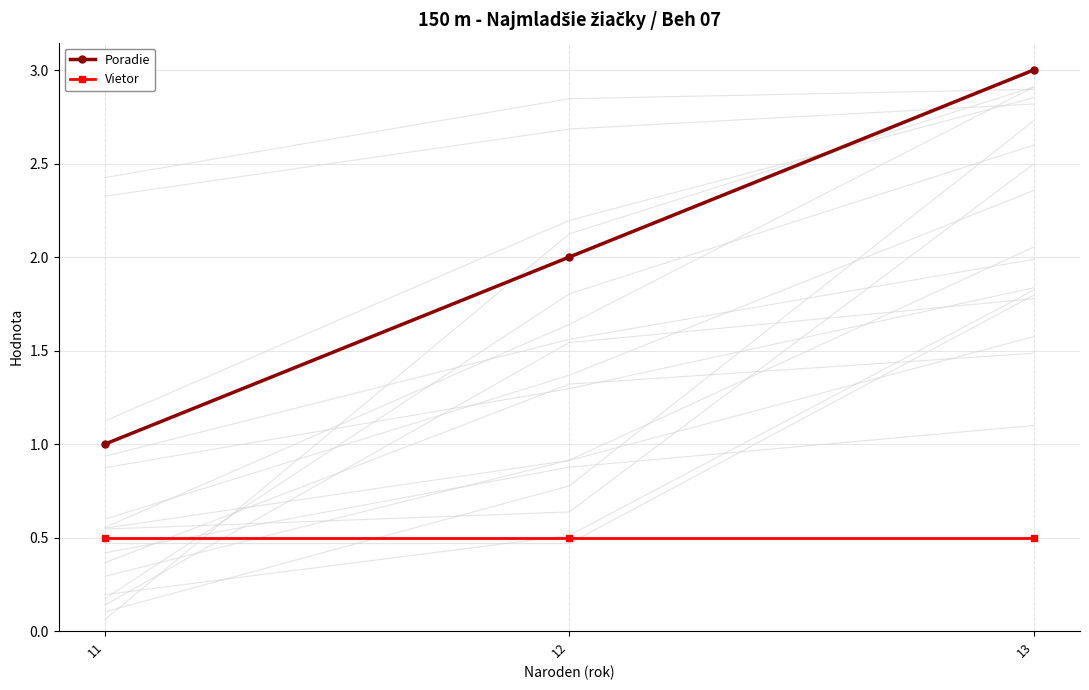

What is the difference between the Poradie values at 11 and 13?

2.0